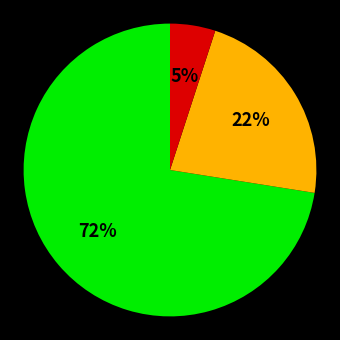

To the nearest percent, what is the average slice percentage?

33%